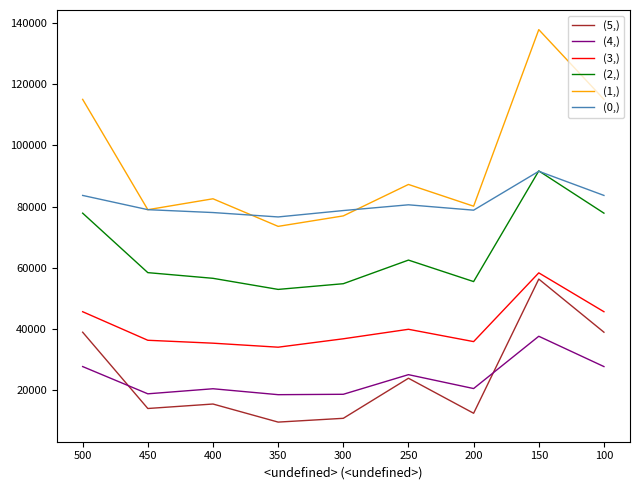

Which series has the largest range (max minus min)?

(1,)